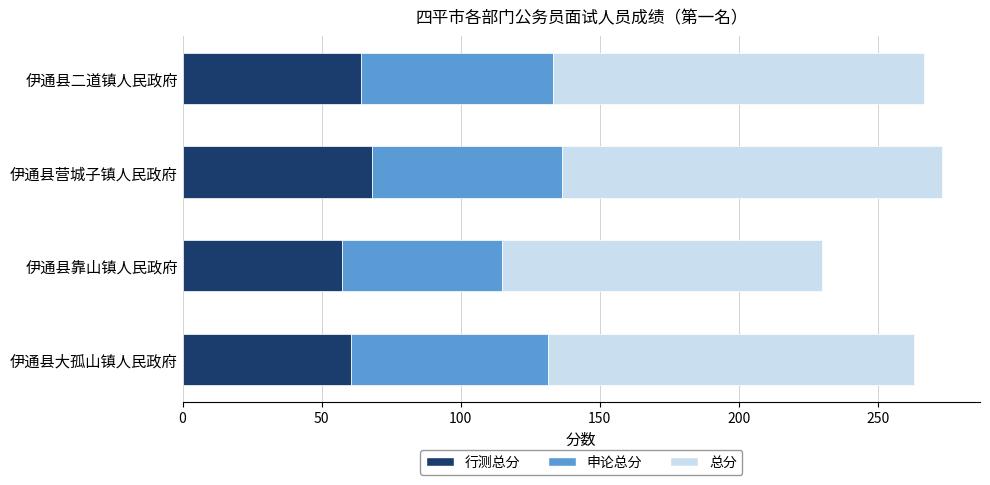

What is the total value across all series at 伊通县二道镇人民政府?

266.6